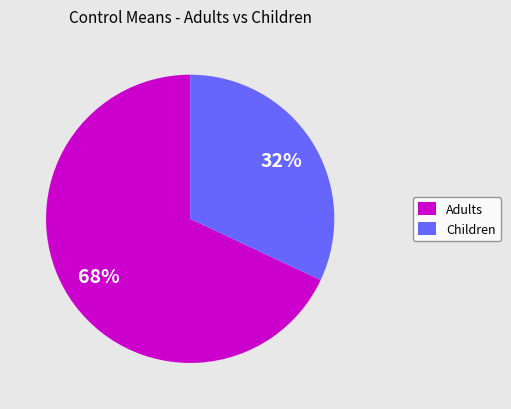

Between Adults and Children, which is larger?

Adults